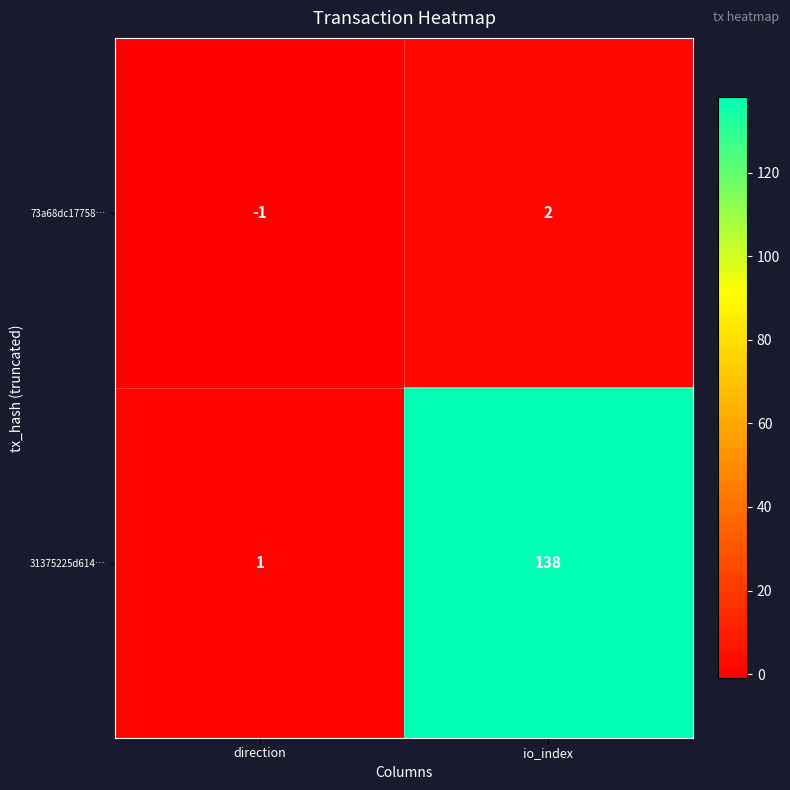

Between direction and io_index, which series saw the biggest shift?

31375225d614…